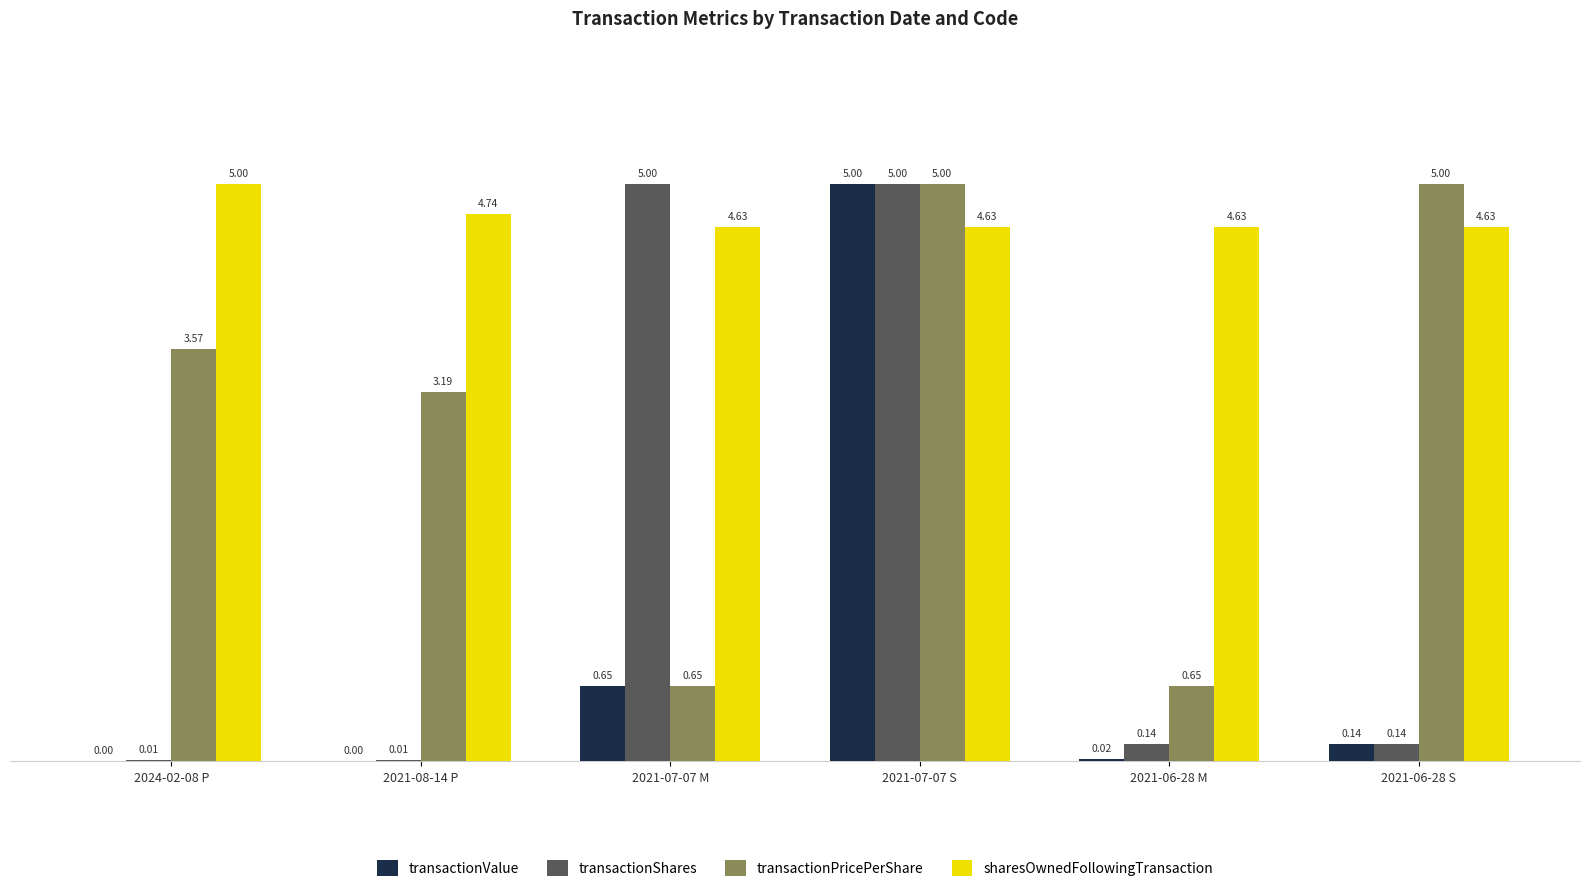

Between 2021-07-07 M and 2021-06-28 S, which series saw the biggest shift?

transactionShares